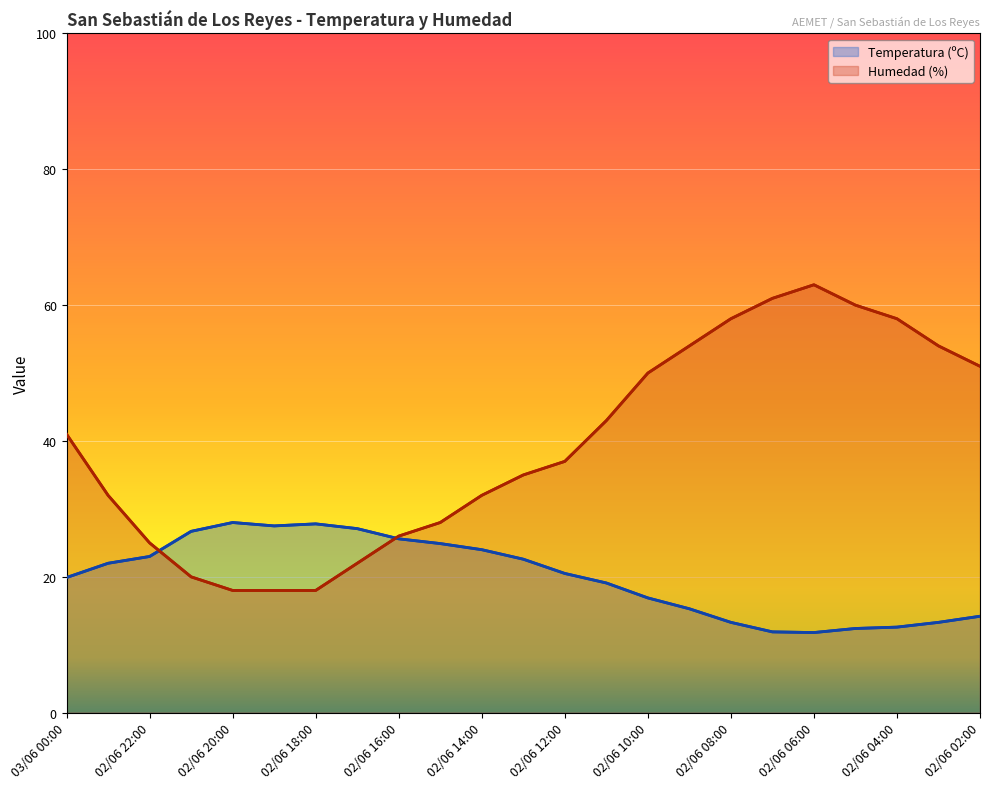

What is the average value of the Temperatura (ºC) series?

20.0